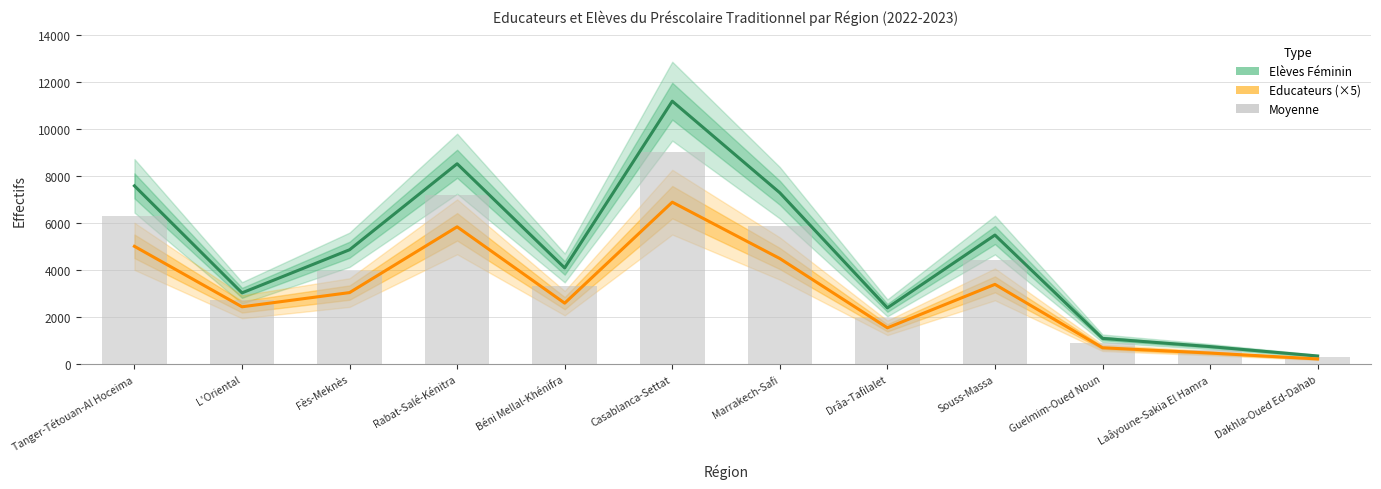

How many values in the Educateurs (×5) series exceed 3050?

5